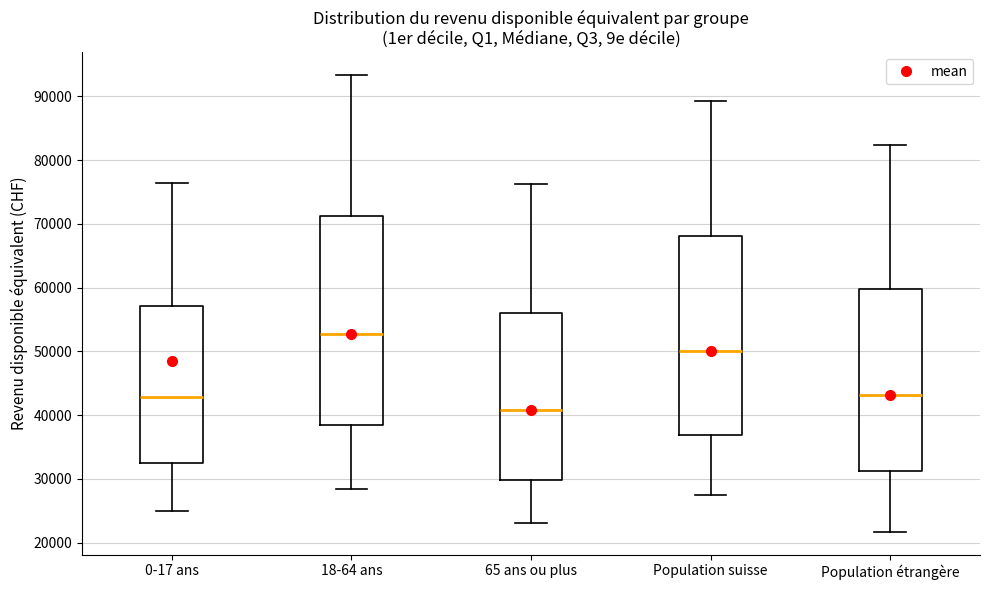

Reading left to right, transcribe this box plot: for each box, give where its median line is, the range the box spans, and where its two whiskers end, as read against the y-axis. The values are not printed on the chart, so give them approximately, as read against the axis.

0-17 ans: median 43000, box 33000 to 57000, whiskers 25000 to 76000
18-64 ans: median 53000, box 38000 to 71000, whiskers 28000 to 93000
65 ans ou plus: median 41000, box 30000 to 56000, whiskers 23000 to 76000
Population suisse: median 50000, box 37000 to 68000, whiskers 28000 to 89000
Population étrangère: median 43000, box 31000 to 60000, whiskers 22000 to 82000